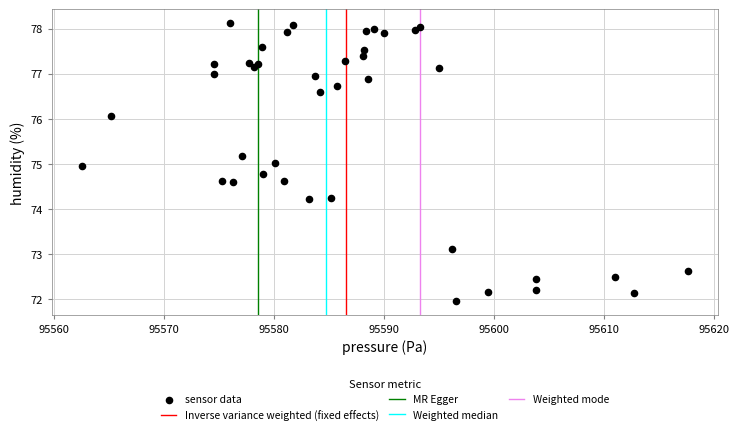

What is the range of X values (max minus min)?

55.1